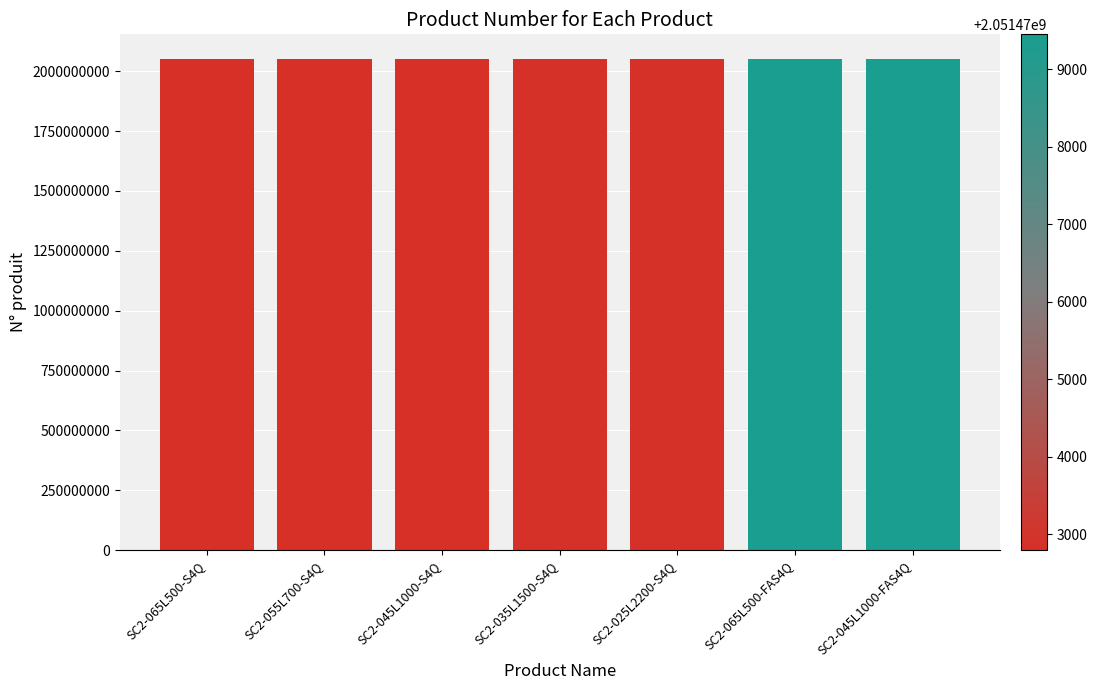

What is the ratio of the value at SC2-065L500-FAS4Q to the value at SC2-065L500-S4Q?

1.0